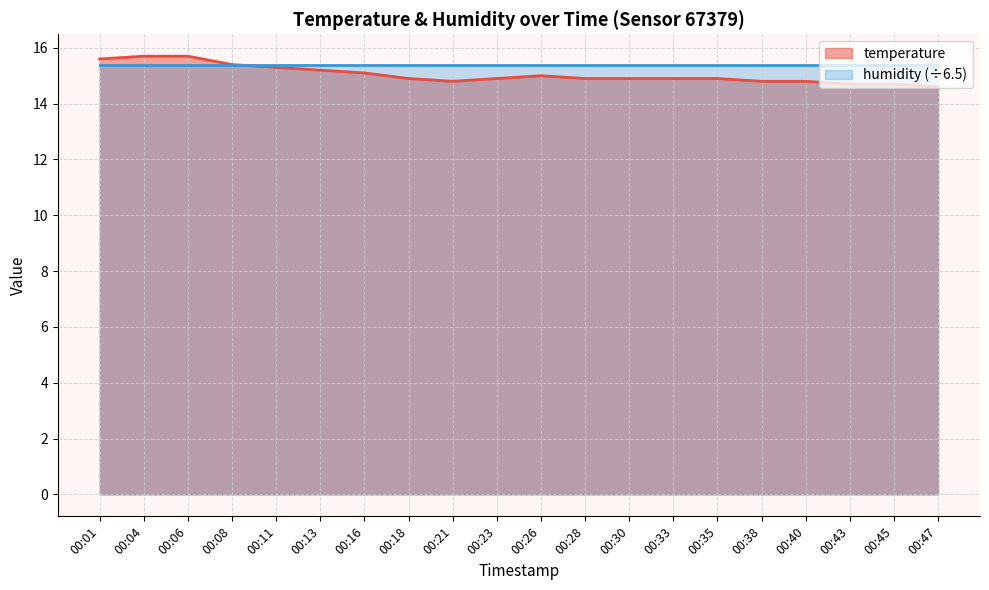

What is the difference between the second highest and minimum values?

1.1